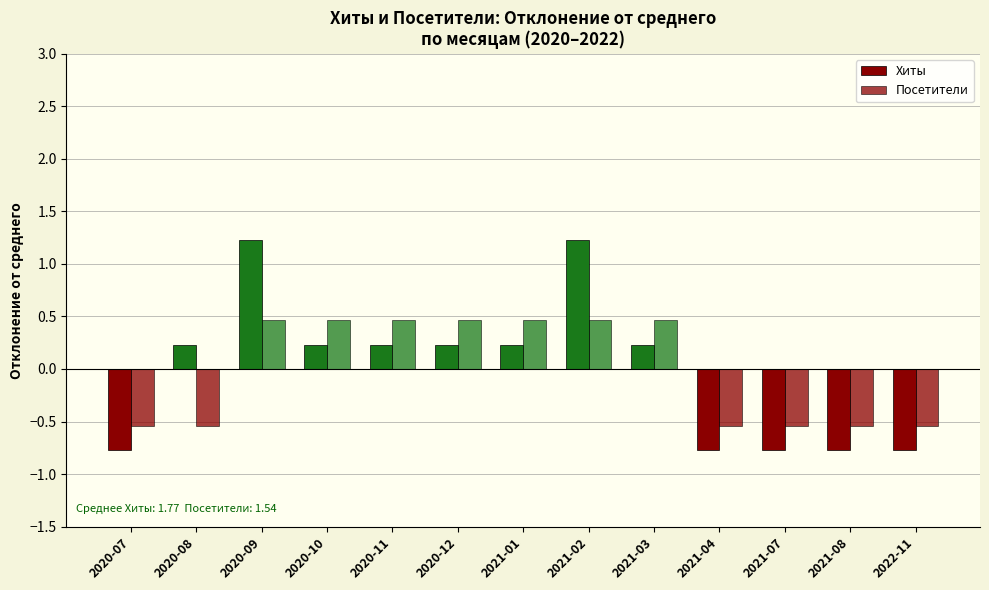

How many categories are shown in the chart?

13